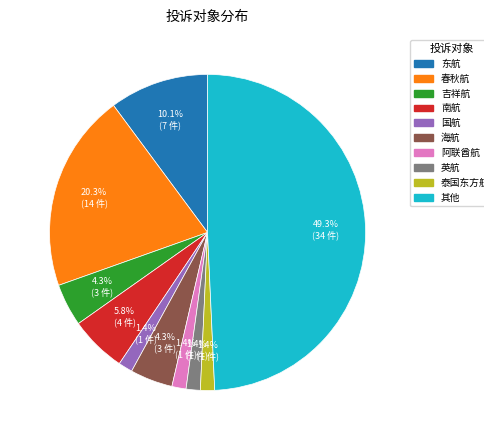

Does 东航 account for over 50% of the chart?

No